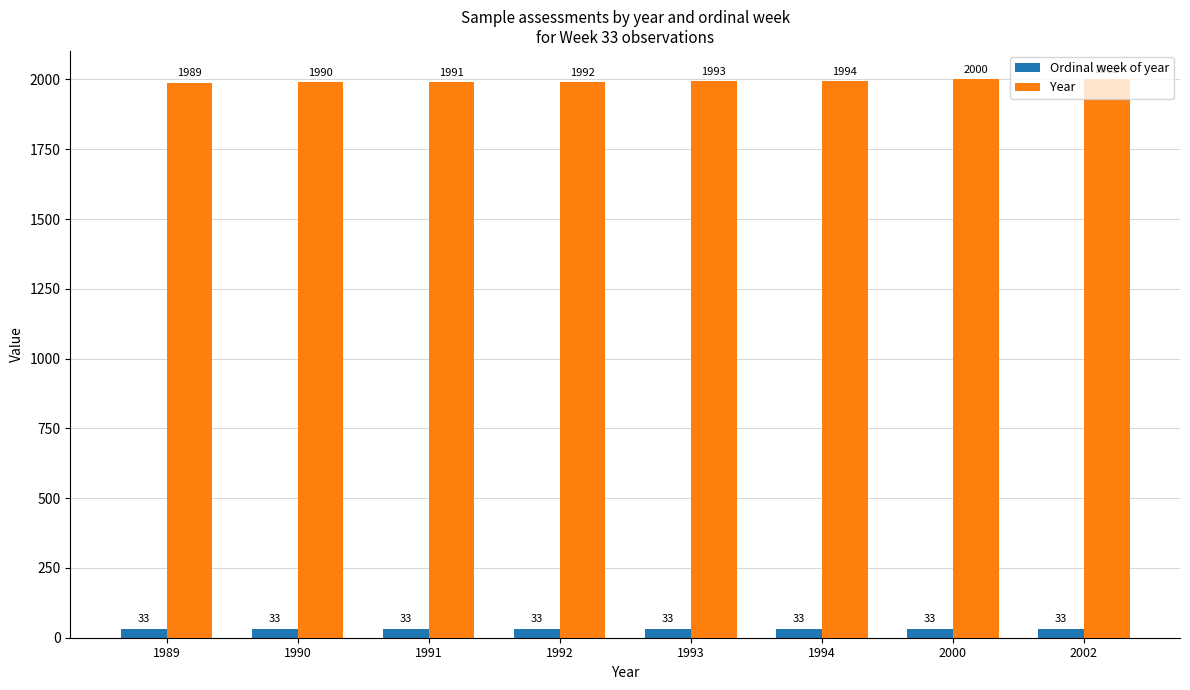

Which series has the largest range (max minus min)?

Year